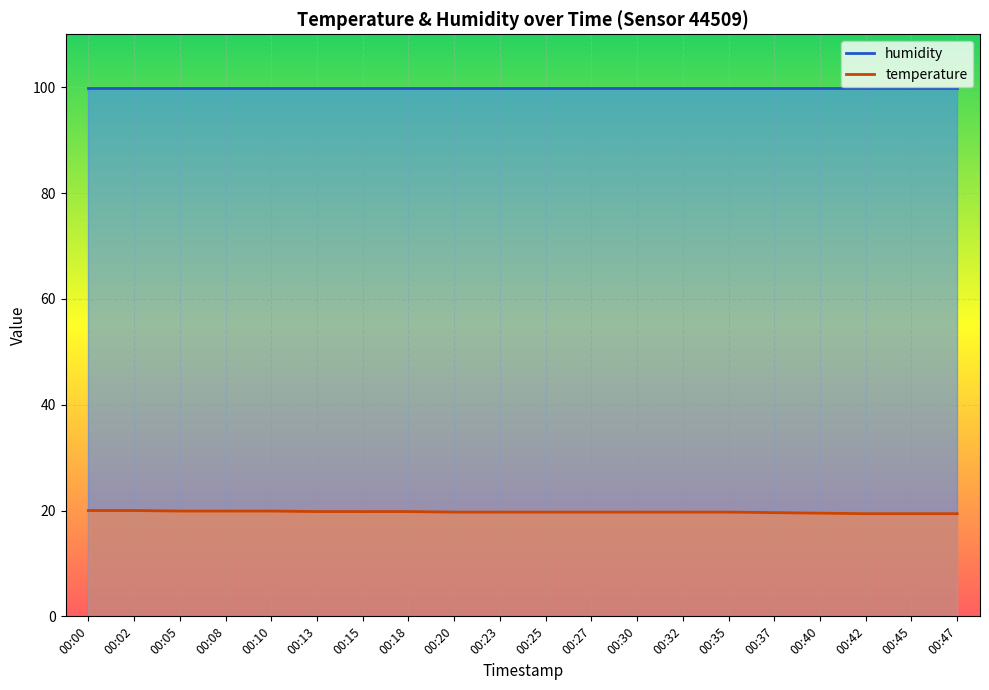

At which label is the value closest to 19?

00:42